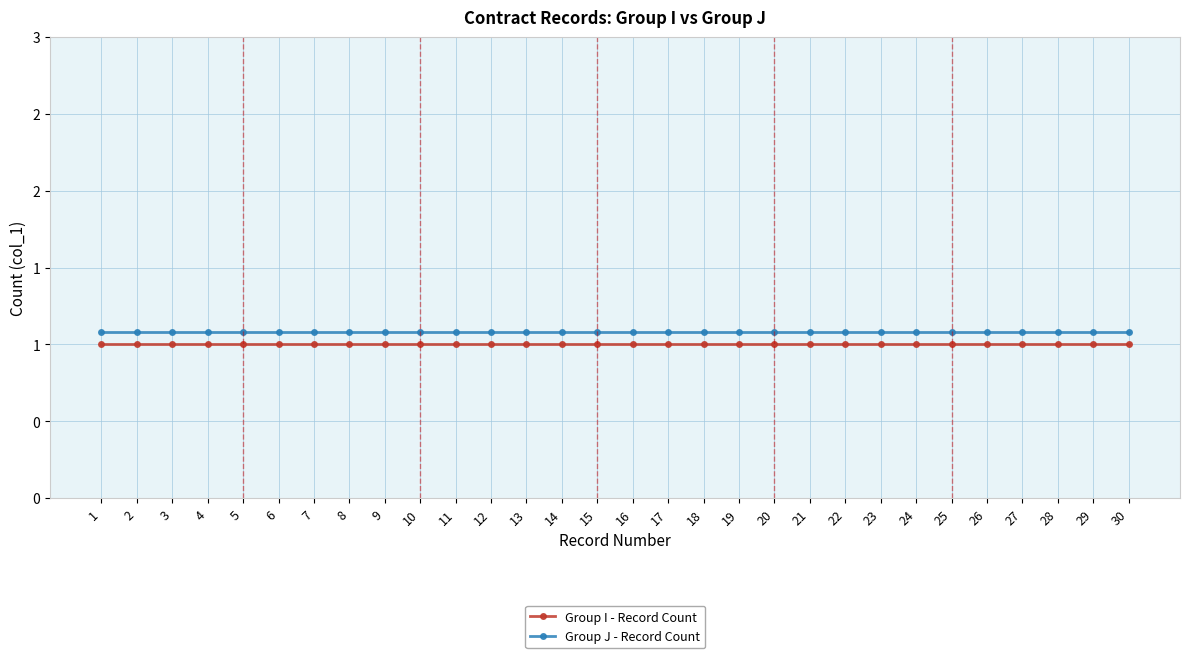

At which label is Group J - Record Count closest to 1?

1